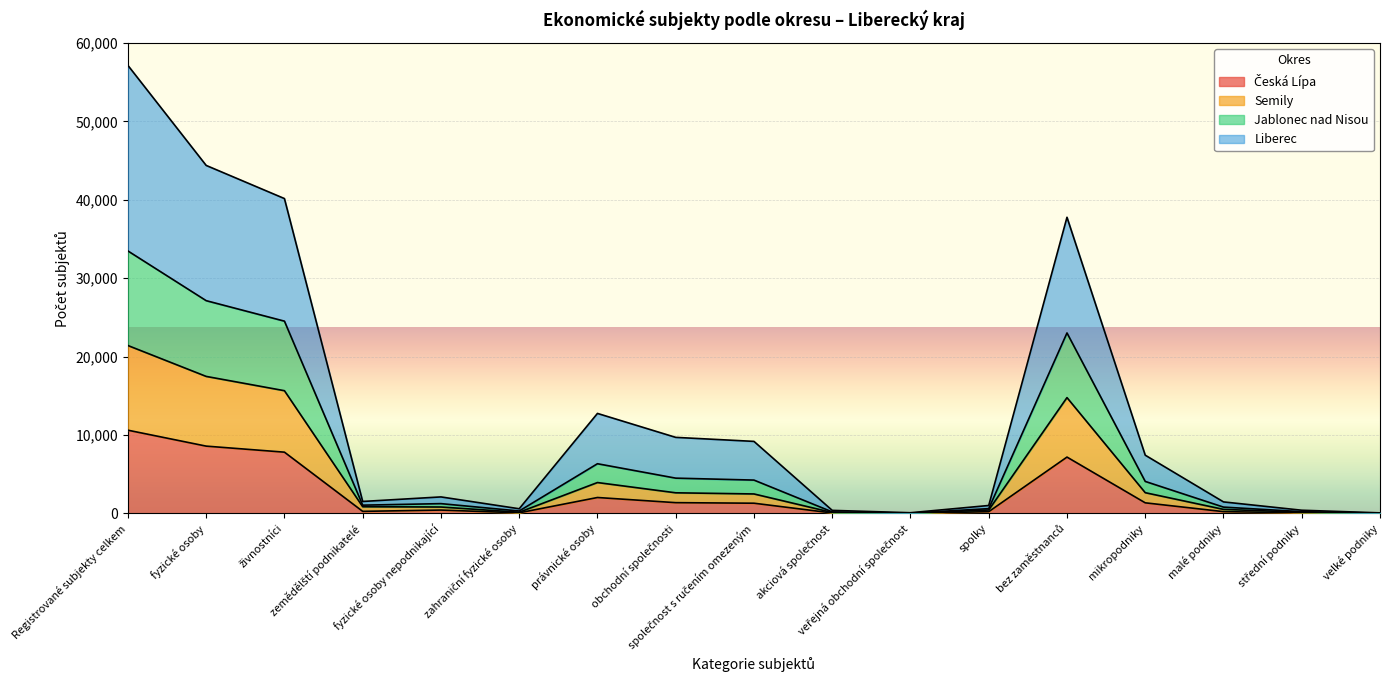

Between spolky and mikropodniky, which series saw the biggest shift?

Liberec